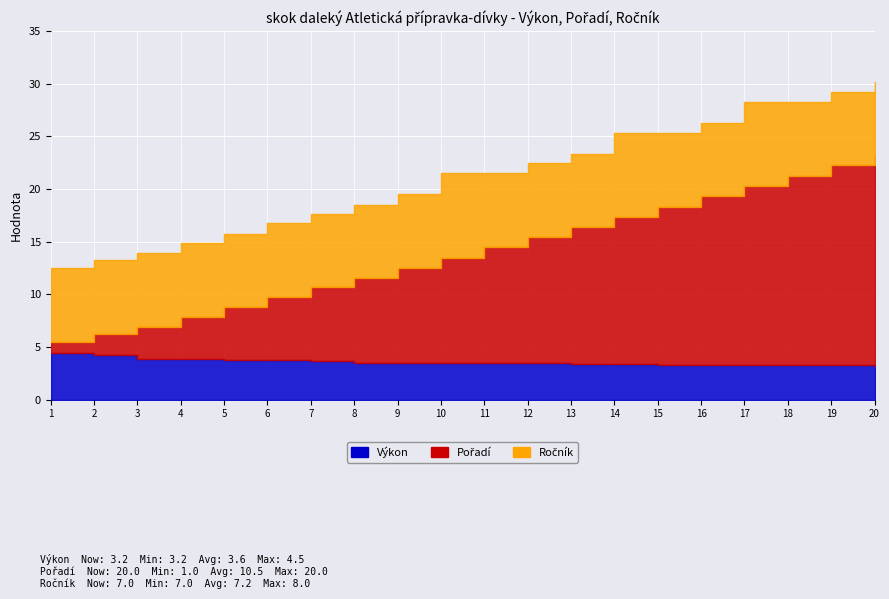

What is the value of the Ročník point at the 4th from the left?

7.0